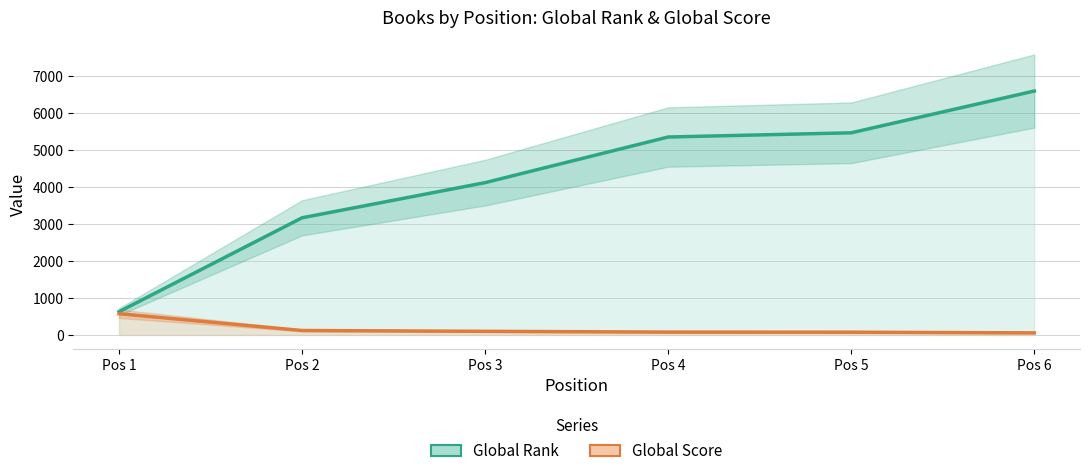

What is the spread (max minus min) of values at Pos 4?

5279